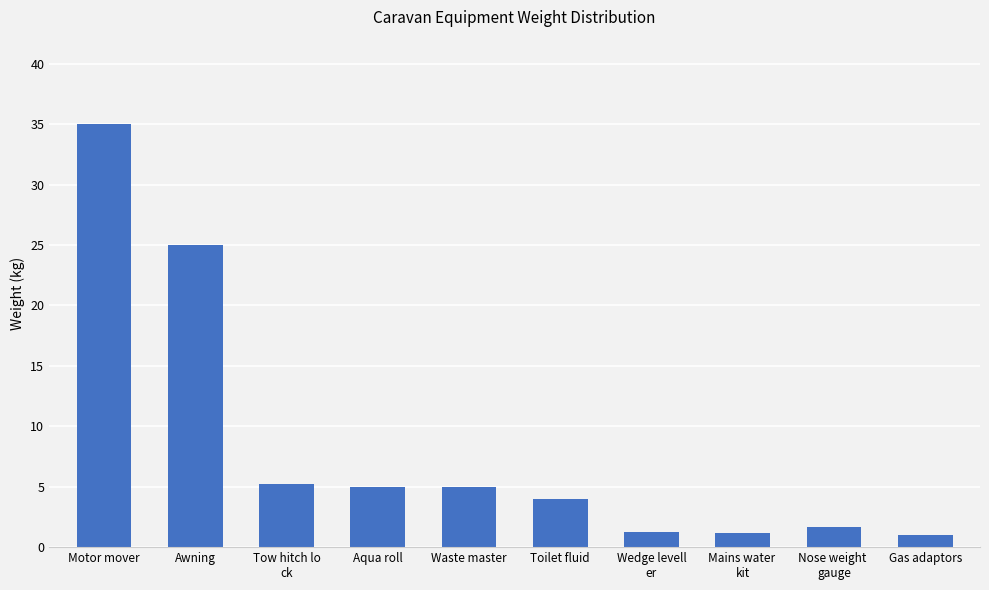

What position from the right is Tow hitch lo
ck?

8